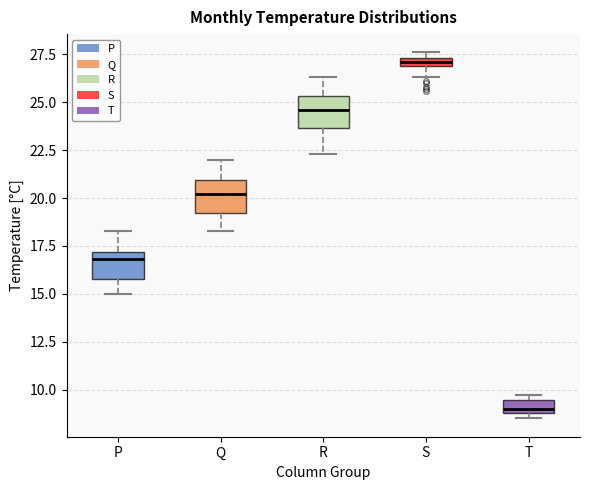

Where is the lower edge of the box for P on the y-axis? The values are not printed on the chart, so give them approximately, as read against the axis.

16.0